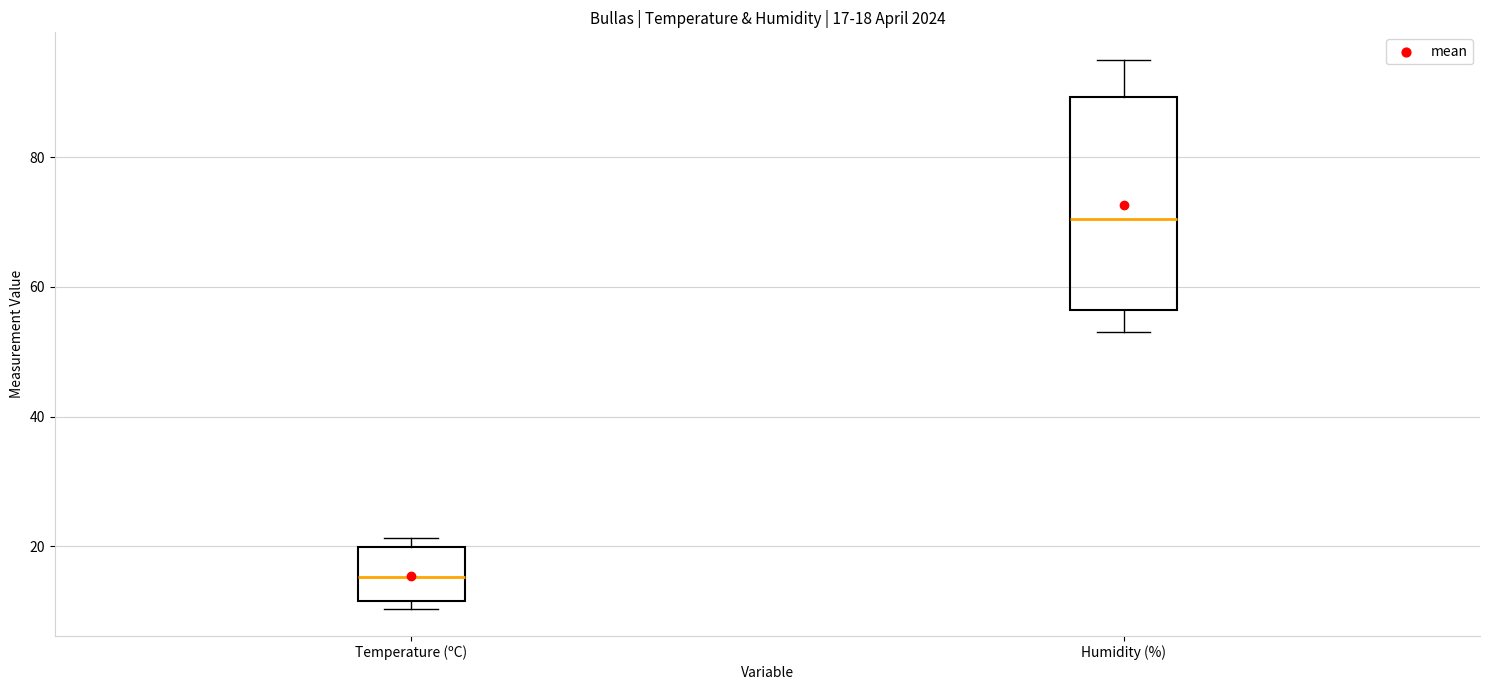

Comparing the boxes themselves (not the whiskers), which one is the tallest?

Humidity (%)